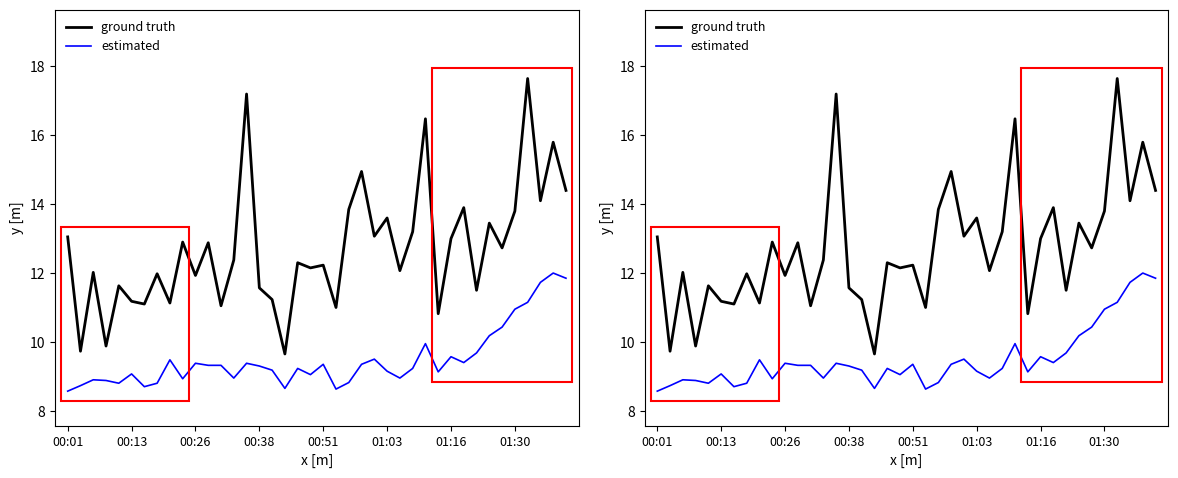

What is the highest value of the estimated series?

12.0